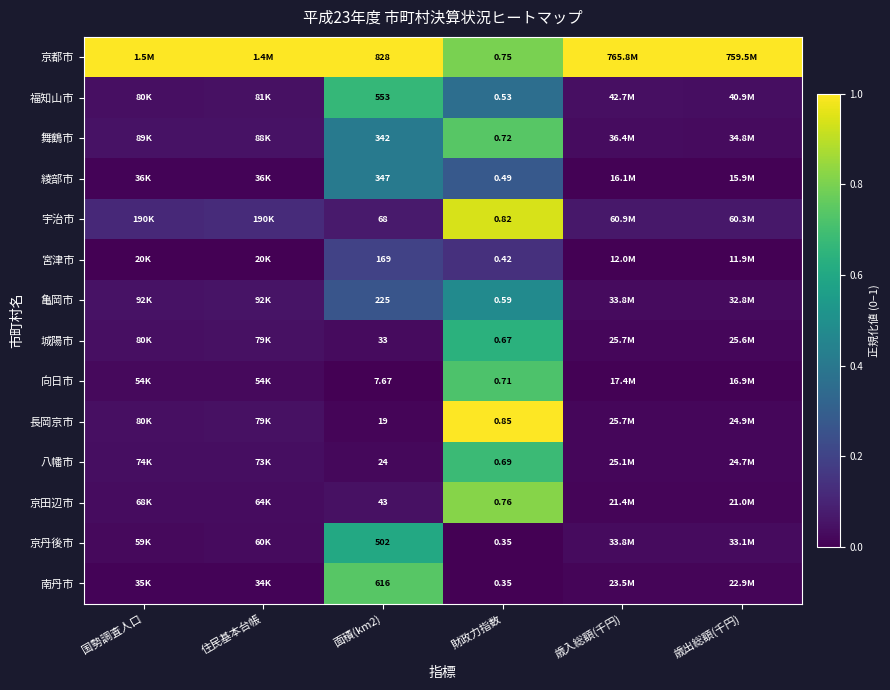

What is the difference between the 舞鶴市 values at 財政力指数 and 歳入総額(千円)?

0.7